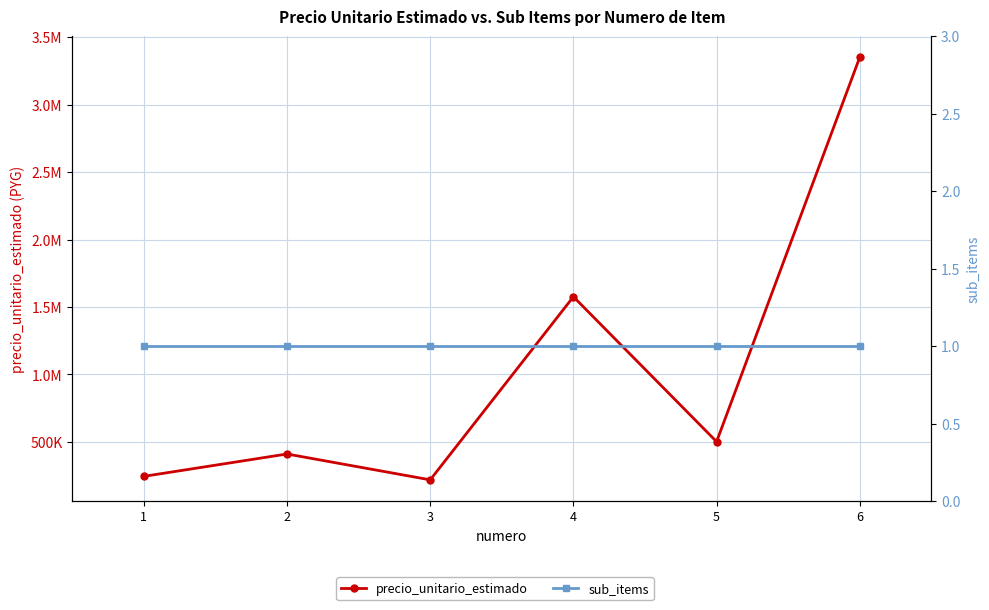

True or false: precio_unitario_estimado has more than 1 interior local peaks.

True